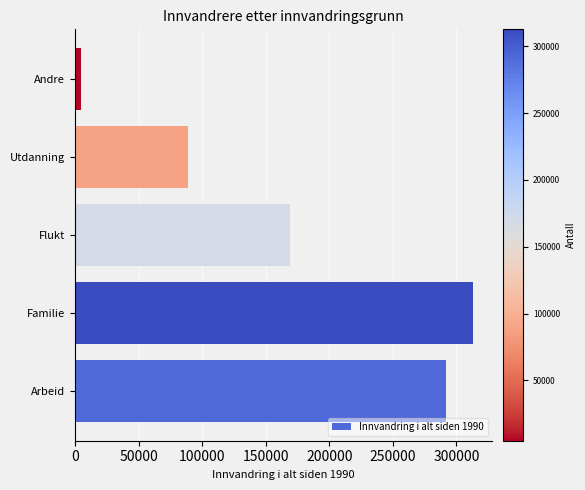

True or false: the data shows 49343 at Utdanning.

False